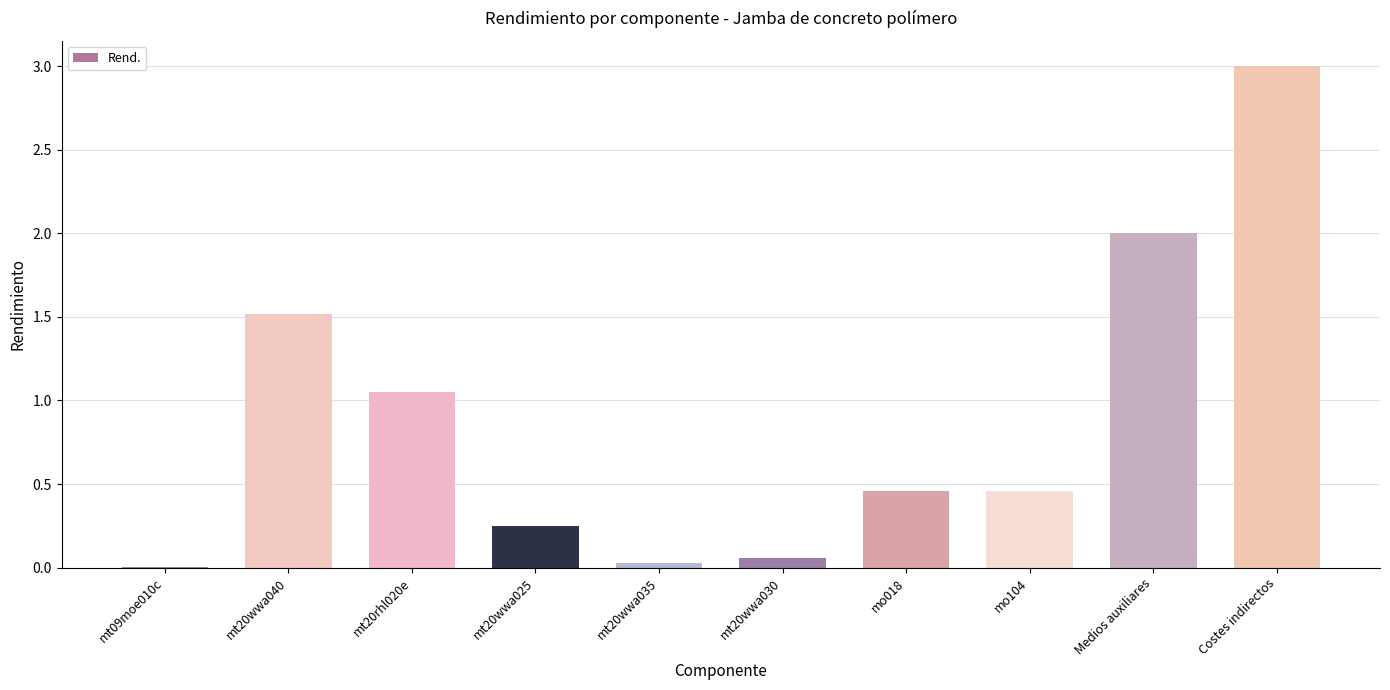

The chart shows a value of 0.0 at mt20wwa035. True or false?

True